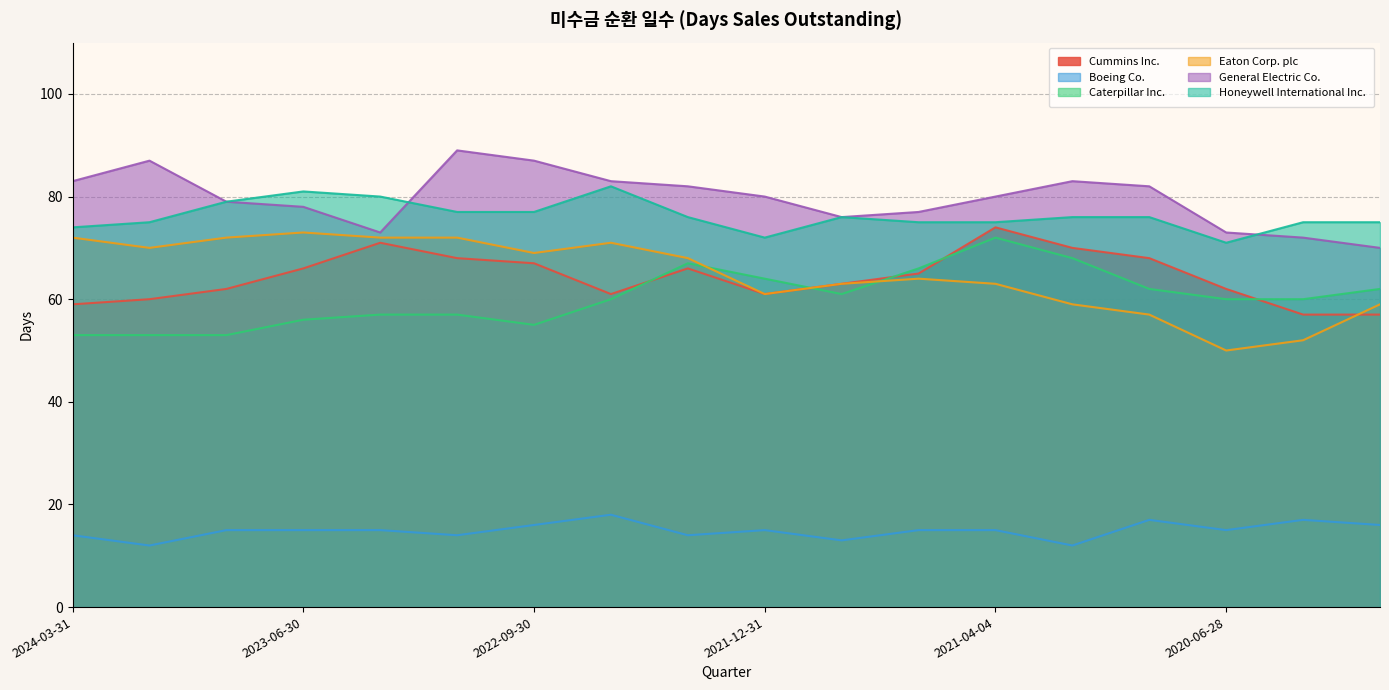

What is the value of the Honeywell International Inc. point at the 6th from the left?

77